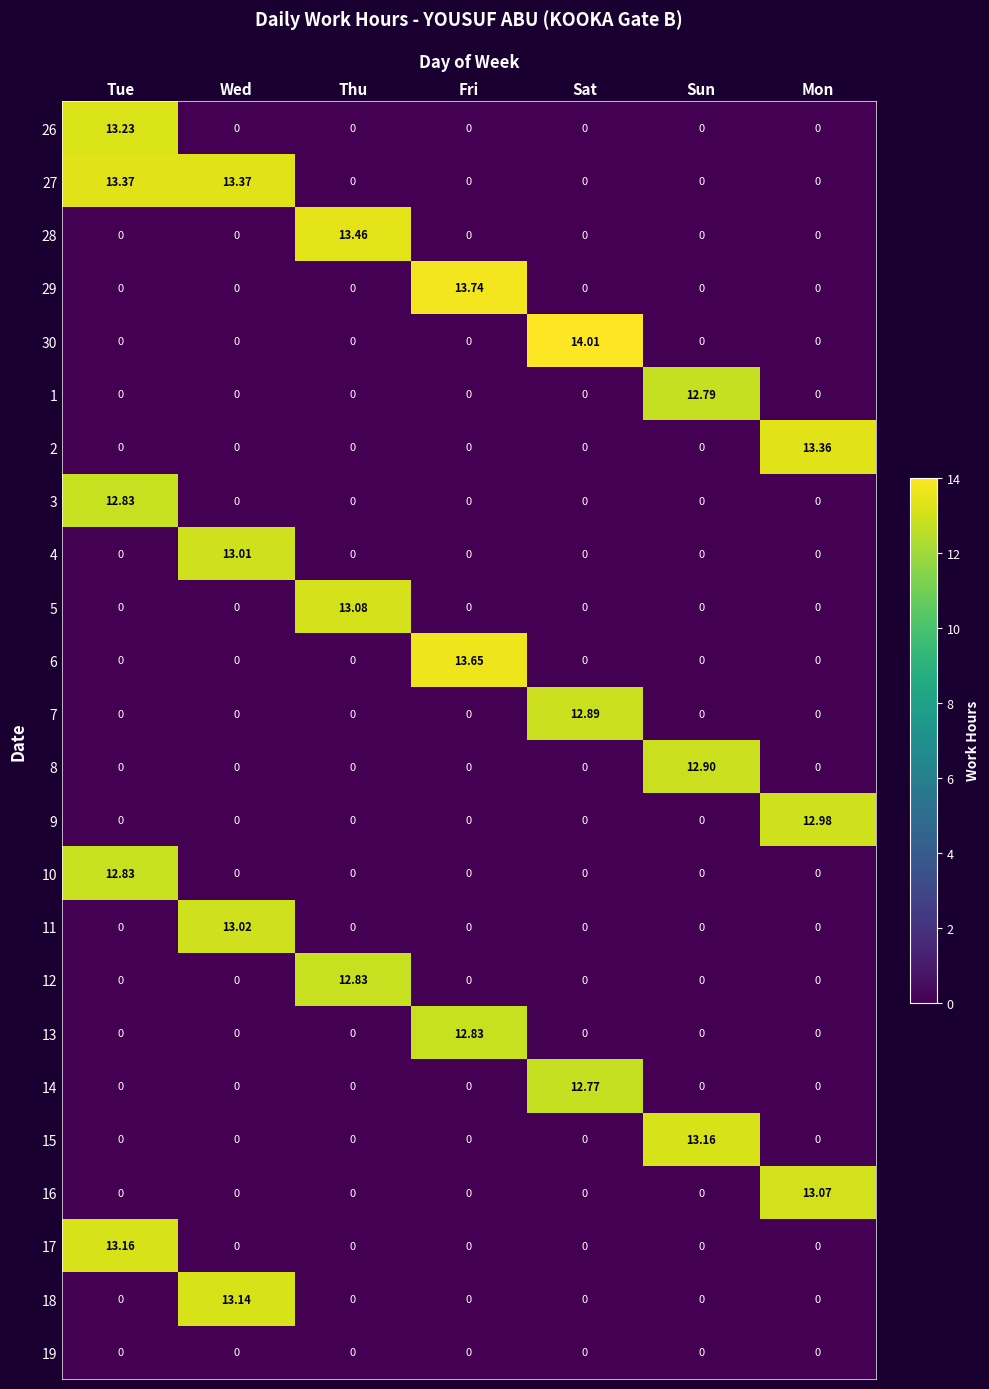

At which category is the sum across all series the highest?

Tue